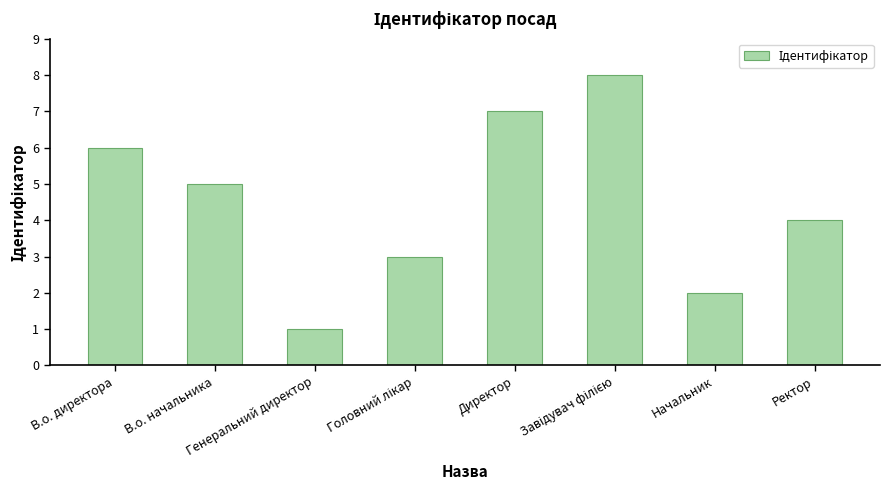

What is the change in value from Начальник to Ректор?

+2